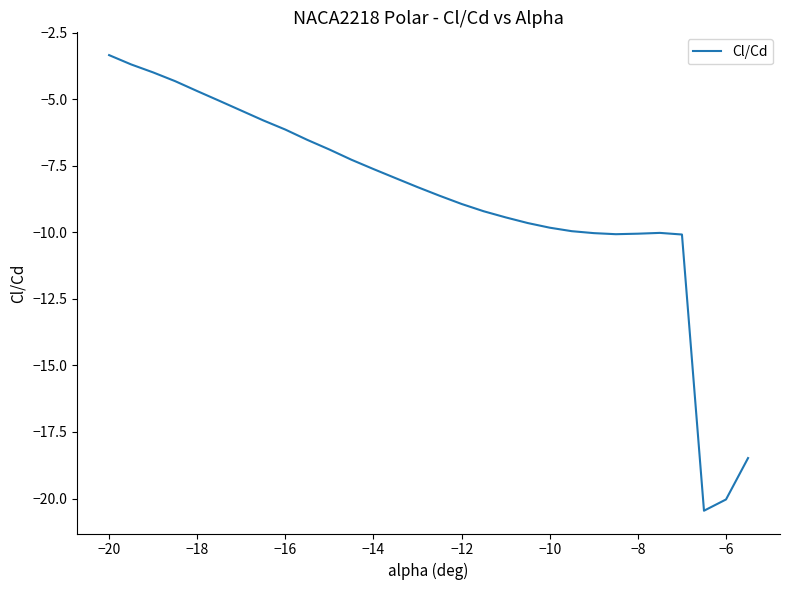

What is the maximum value shown in the chart?

-3.3